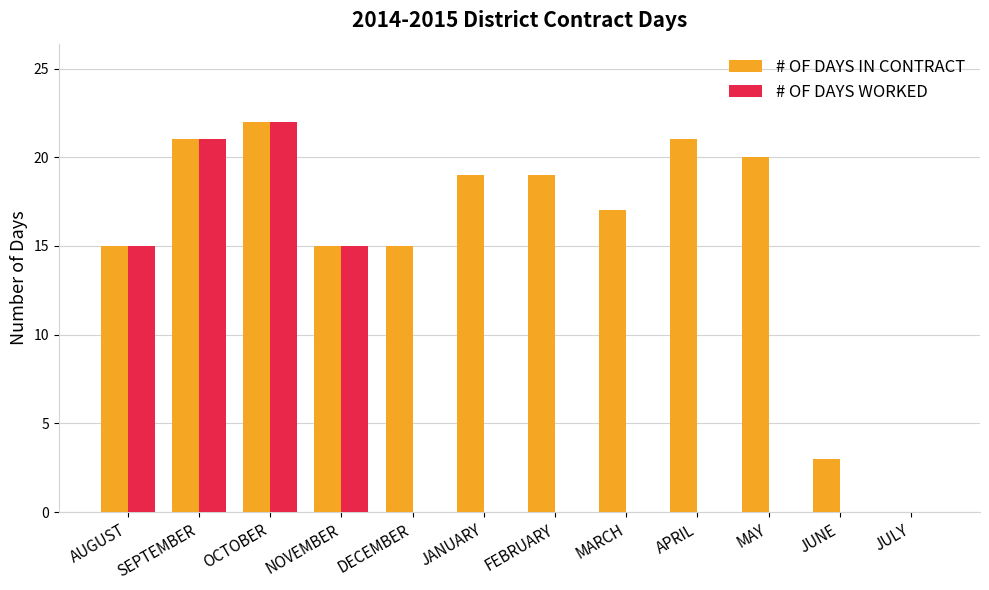

What is the maximum value shown in the chart?

22